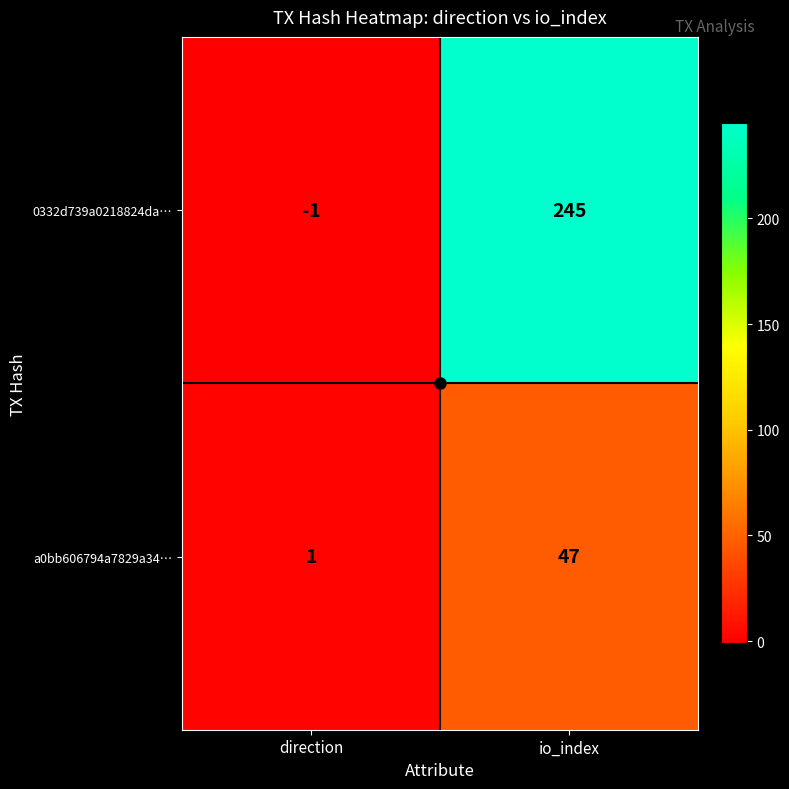

What is the minimum value shown in the chart?

-1